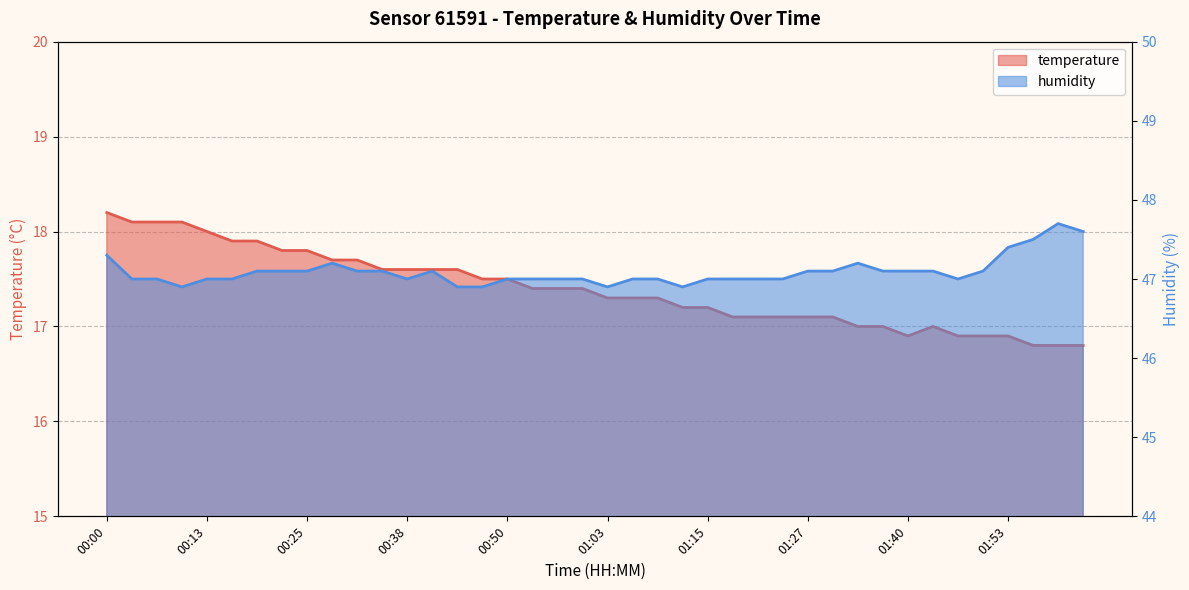

What is the minimum value shown in the chart?

16.8